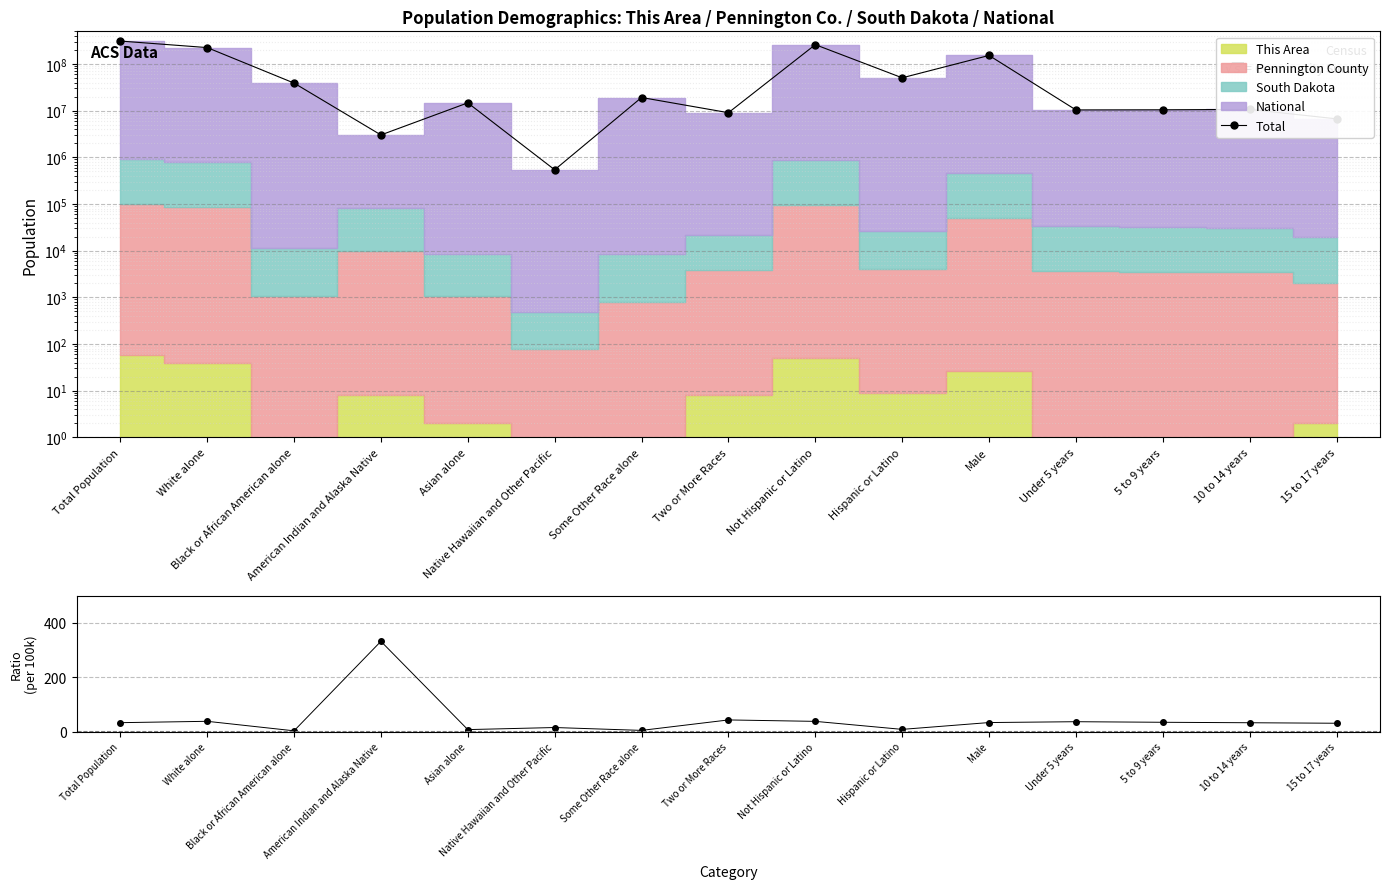

True or false: Total and Pennington Co. / National (per 100k) intersect in this chart.

False